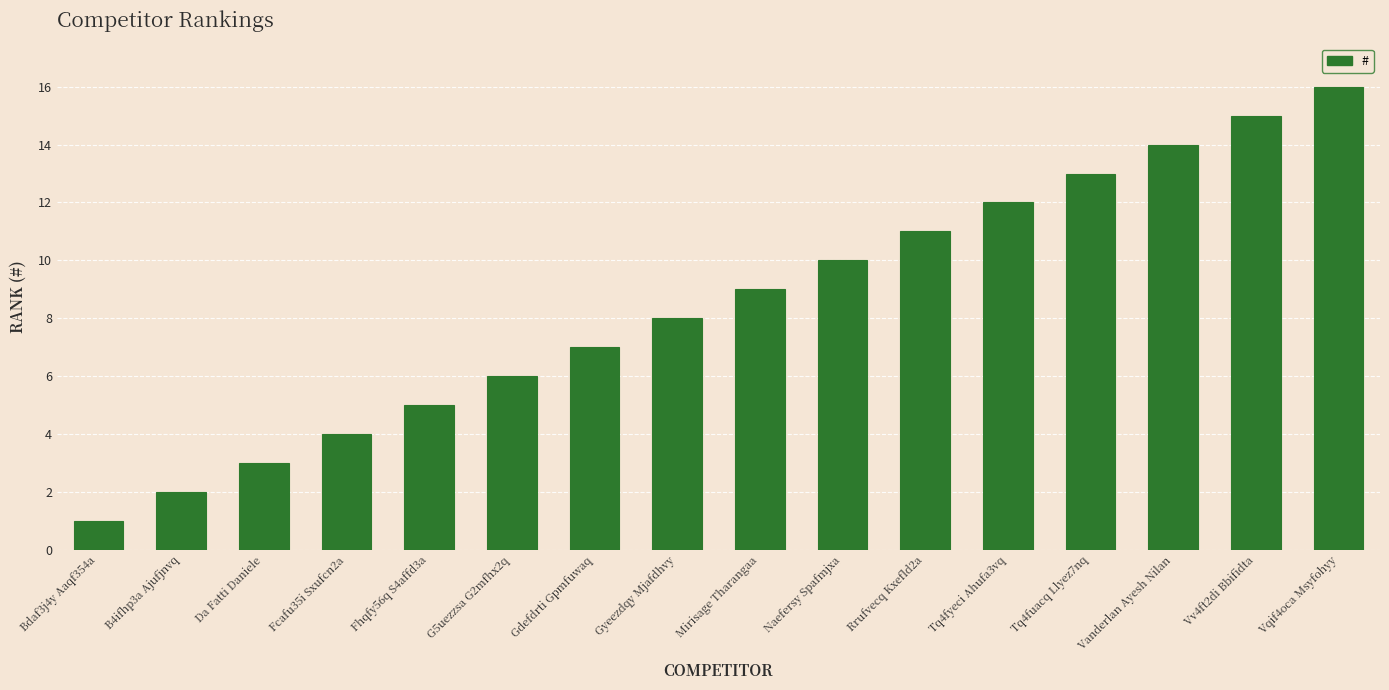

What is the change in value from Tq4fuacq Llyez7nq to Vv4ft2di Bbifidta?

+2